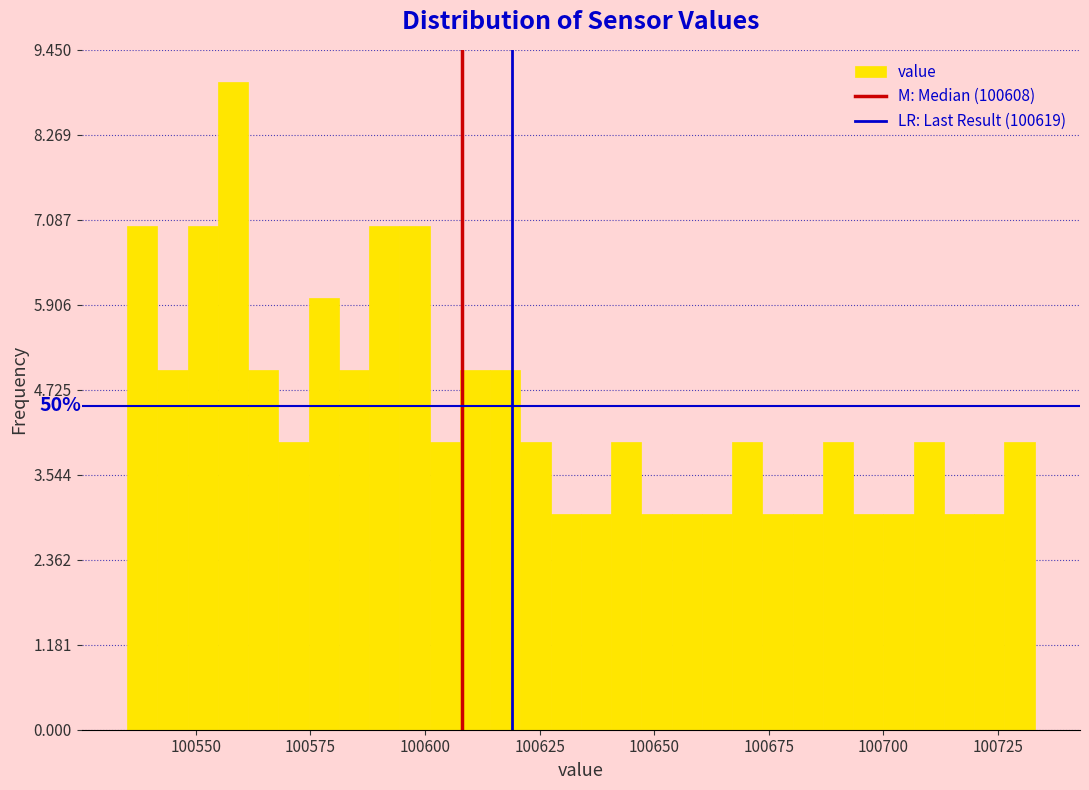

Read against the x-axis, roughly where is the centre of the tallest bar?

100560